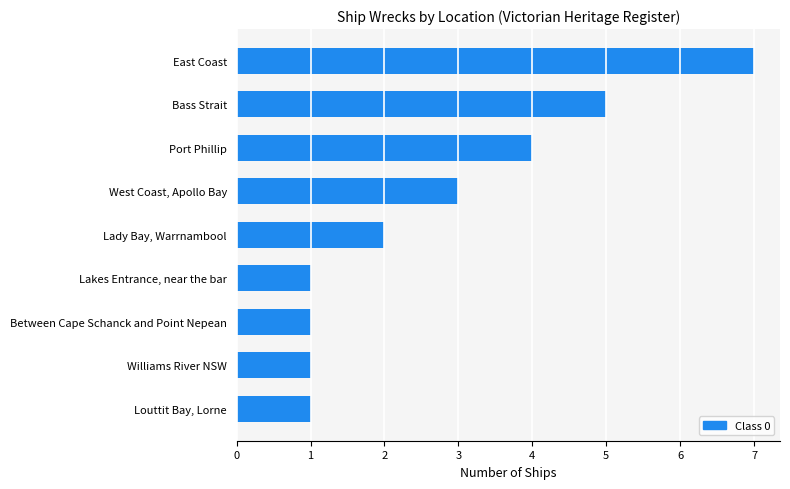

The chart shows a value of 1 at Louttit Bay, Lorne. True or false?

True